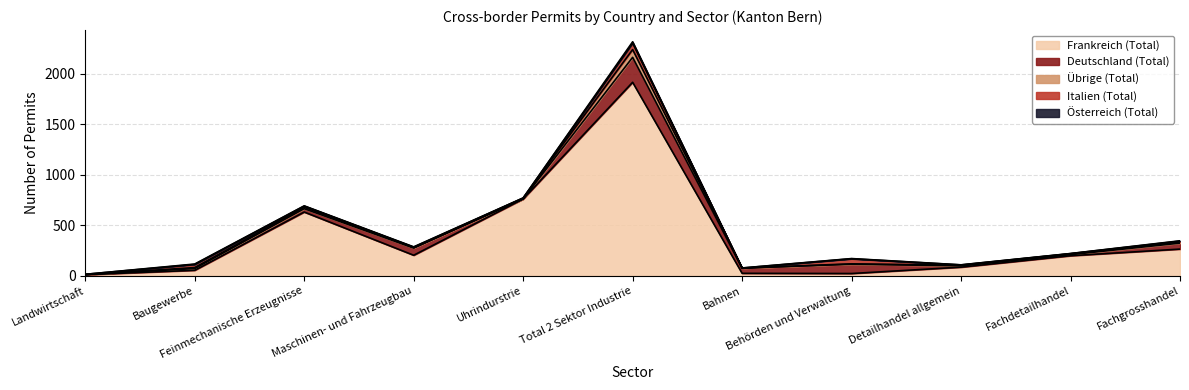

In Deutschland (Total), how many points are lower than both neighbors (excluding endpoints)?

3